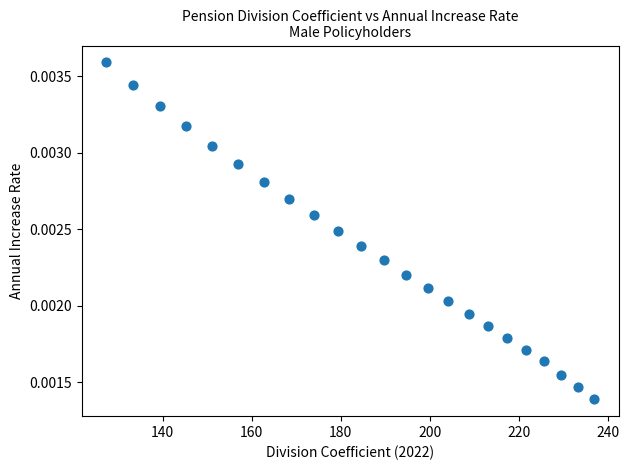

What is the range of X values (max minus min)?

109.6